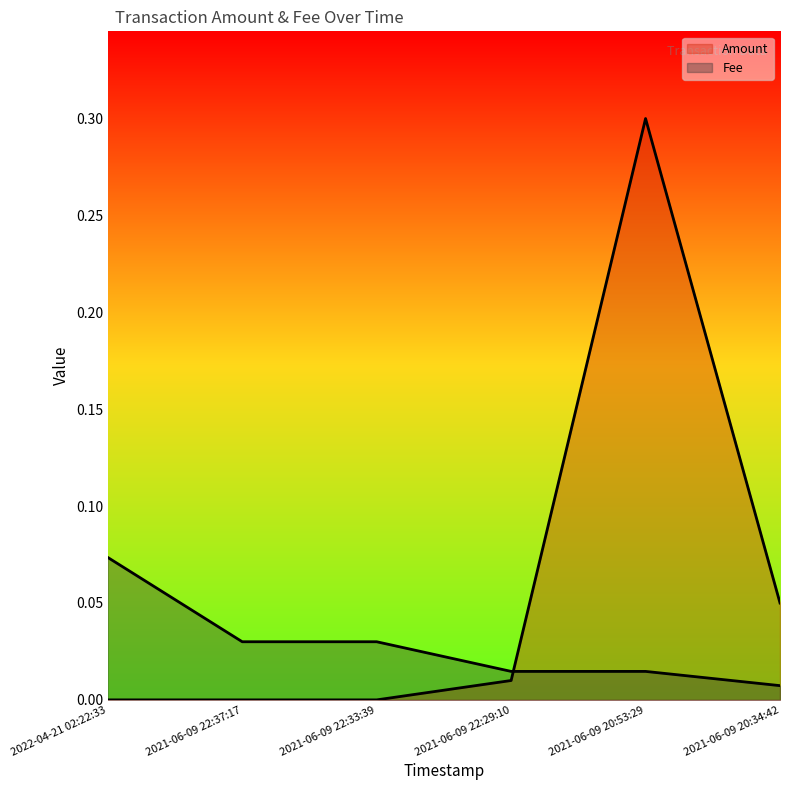

Where do Fee and Amount first cross each other?

2021-06-09 22:29:10 and 2021-06-09 20:53:29